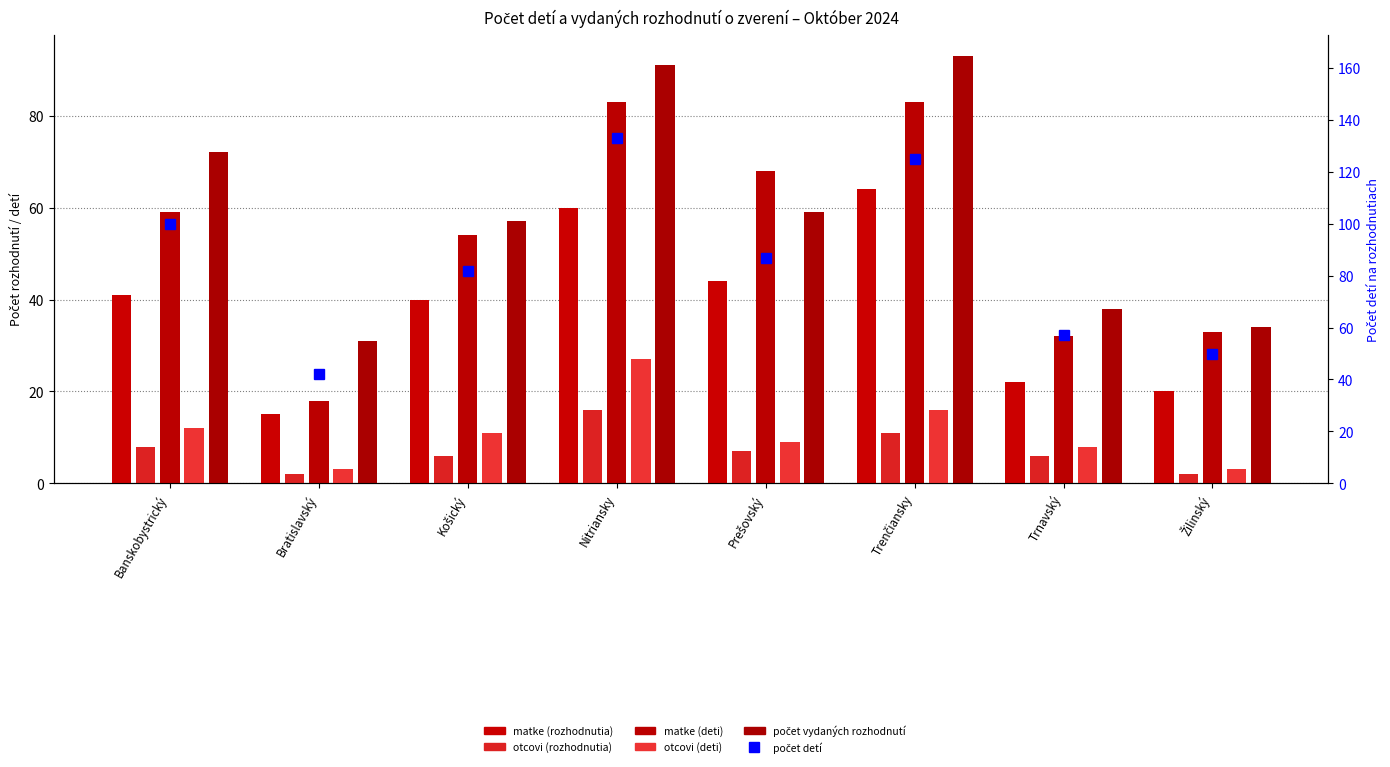

At which category is the sum across all series the highest?

Nitriansky